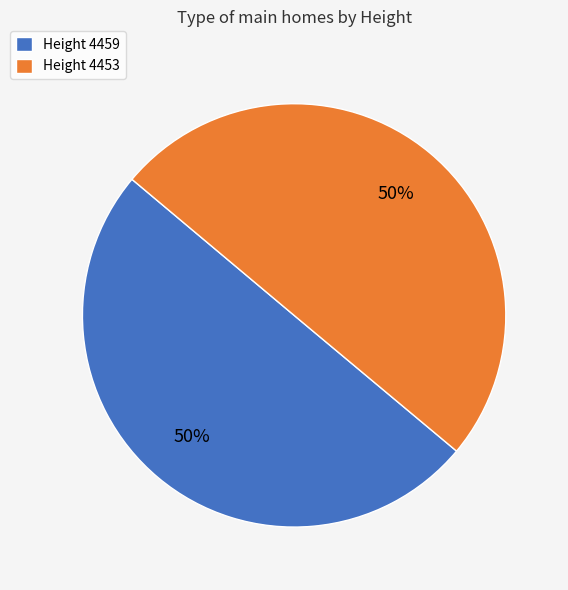

Approximately how many times larger is the value at Height 4459 compared to Height 4453?

1.0